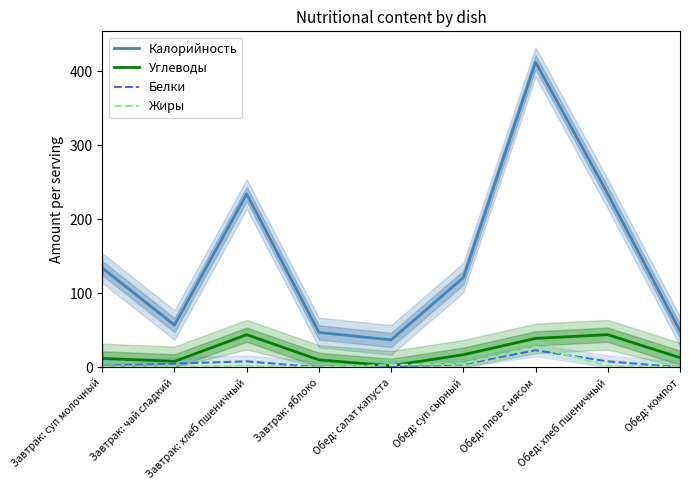

What is the sum of the Углеводы values at Обед: плов с мясом and Завтрак: хлеб пшеничный?

83